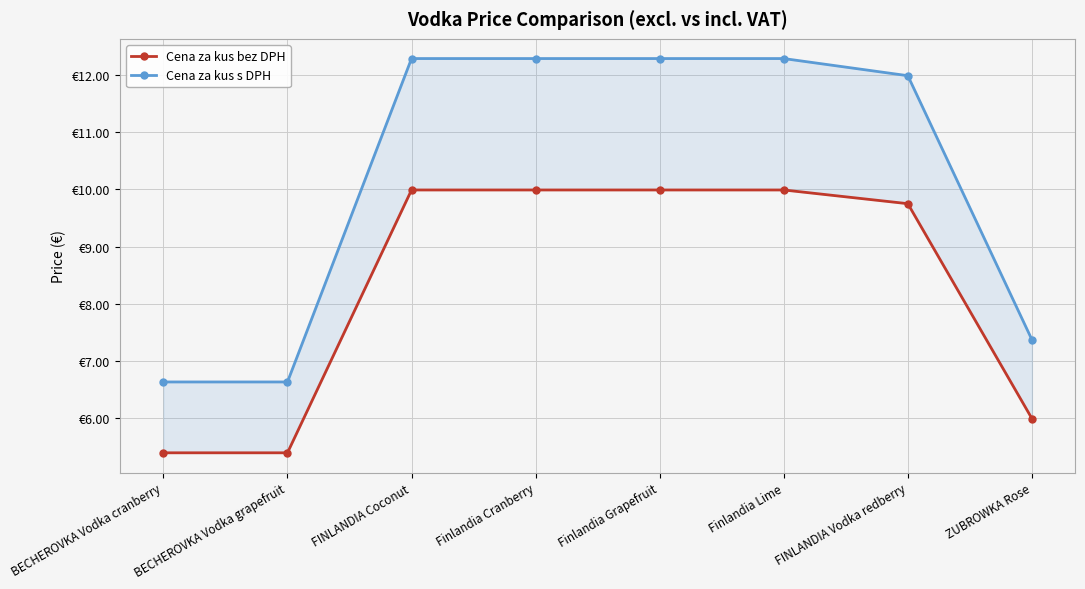

What is the lowest value of the Cena za kus bez DPH series?

5.4